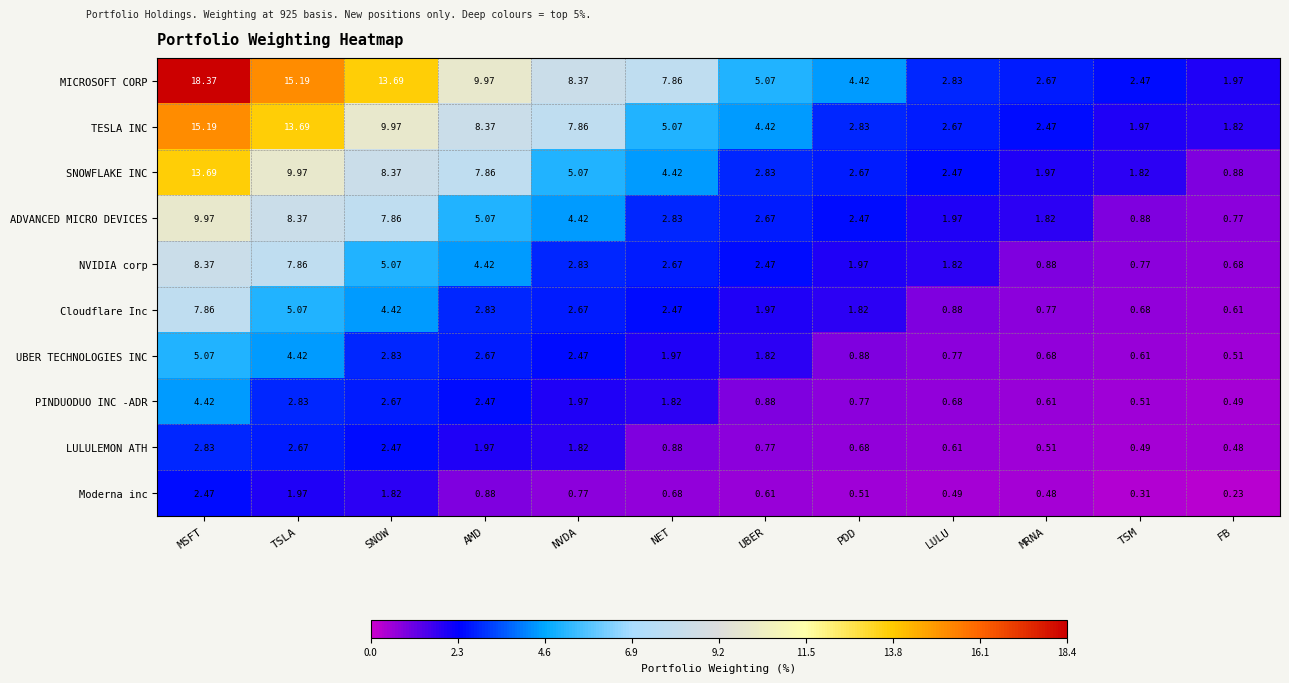

What is the total value across all series at MSFT?

88.2